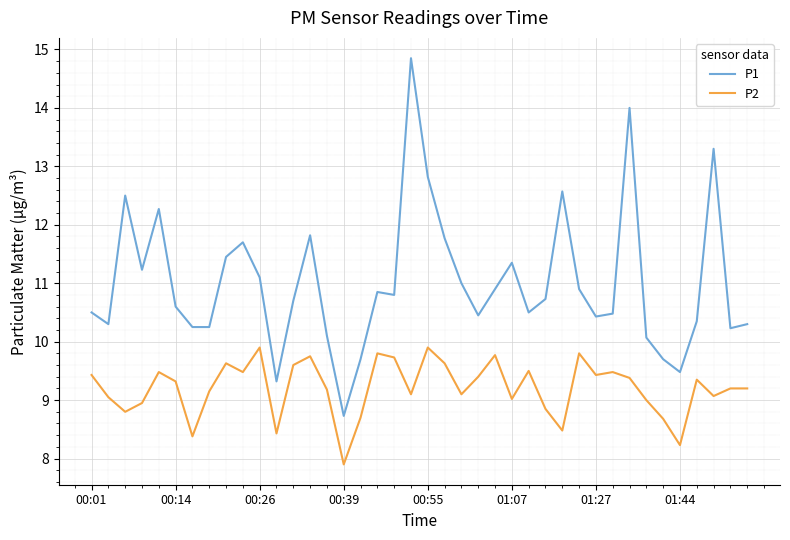

Rank the series by their average value, from lowest to highest.

P2, P1